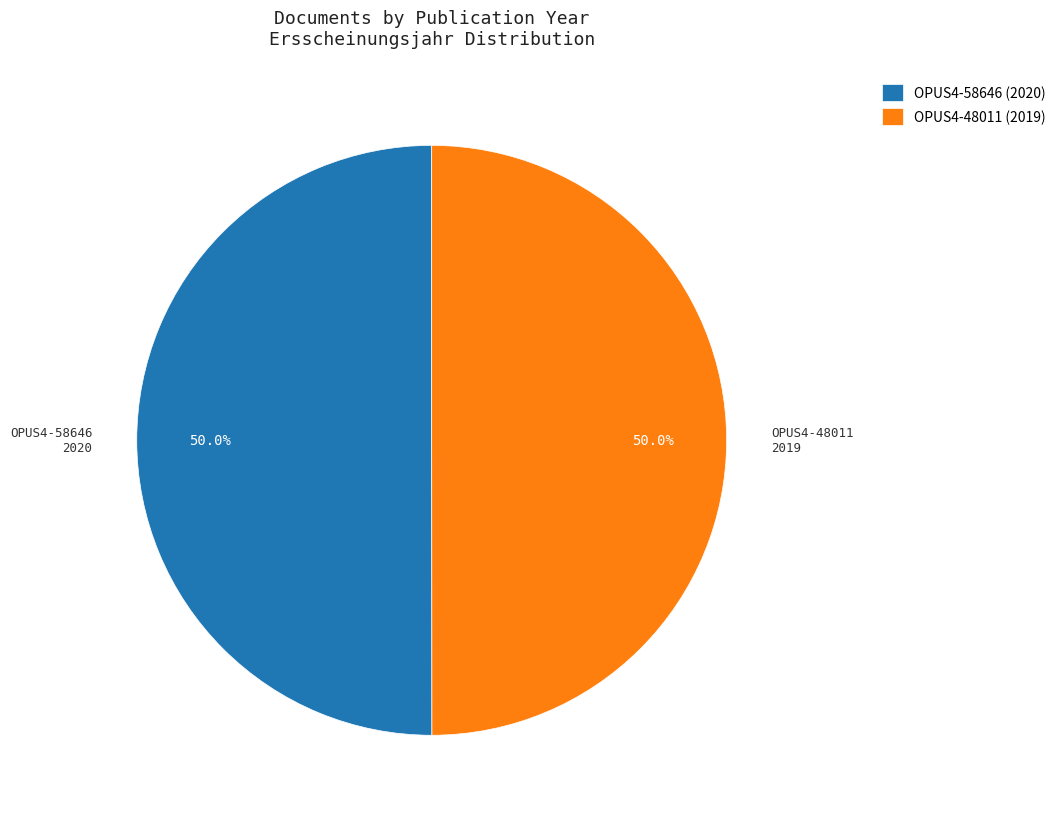

What is the ratio of the value at OPUS4-58646 (2020) to the value at OPUS4-48011 (2019)?

1.0